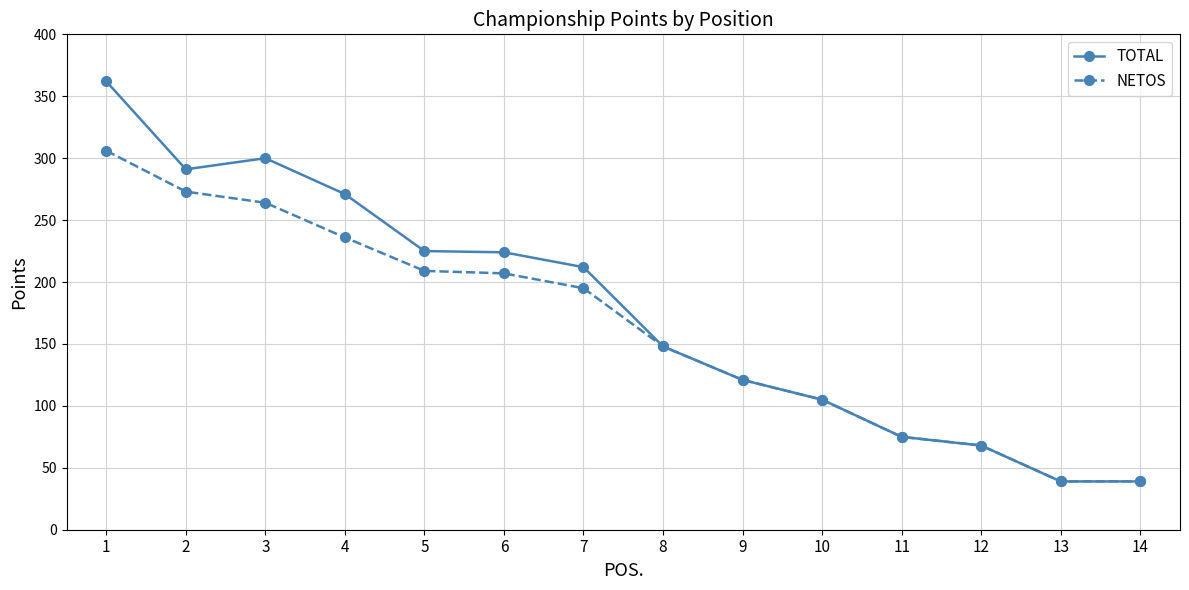

Which series has the widest spread of values?

TOTAL